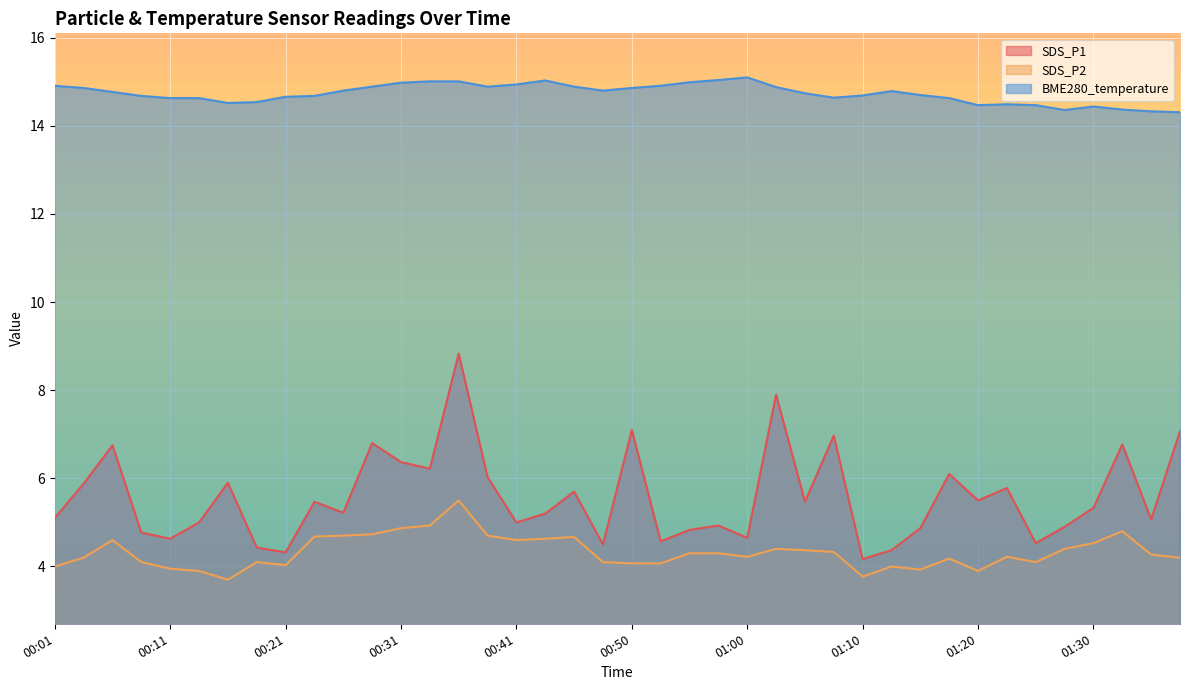

Which series has the widest spread of values?

SDS_P1